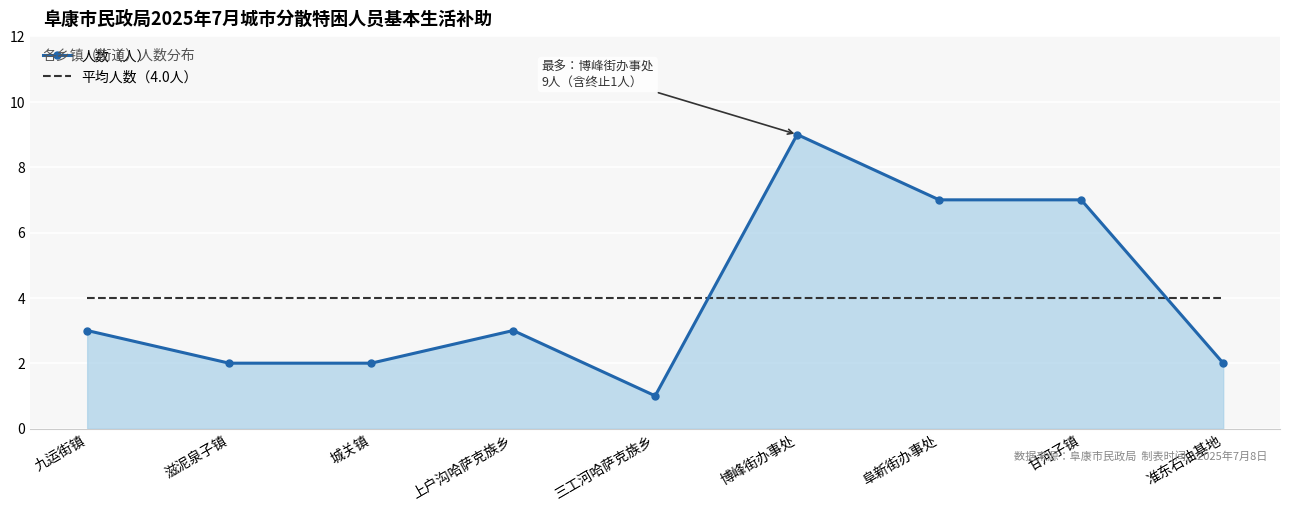

What is the spread (max minus min) of values at 城关镇?

2